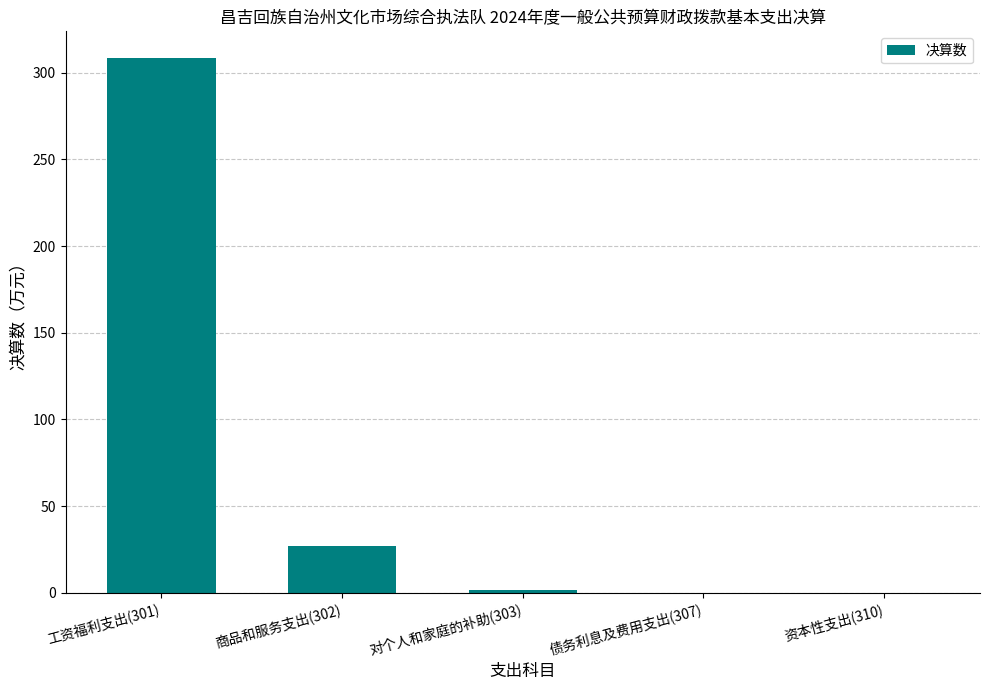

Reading left to right, list all the values displayed in this chart.

工资福利支出(301)=308.5	商品和服务支出(302)=26.7	对个人和家庭的补助(303)=1.8	债务利息及费用支出(307)=0.0	资本性支出(310)=0.0